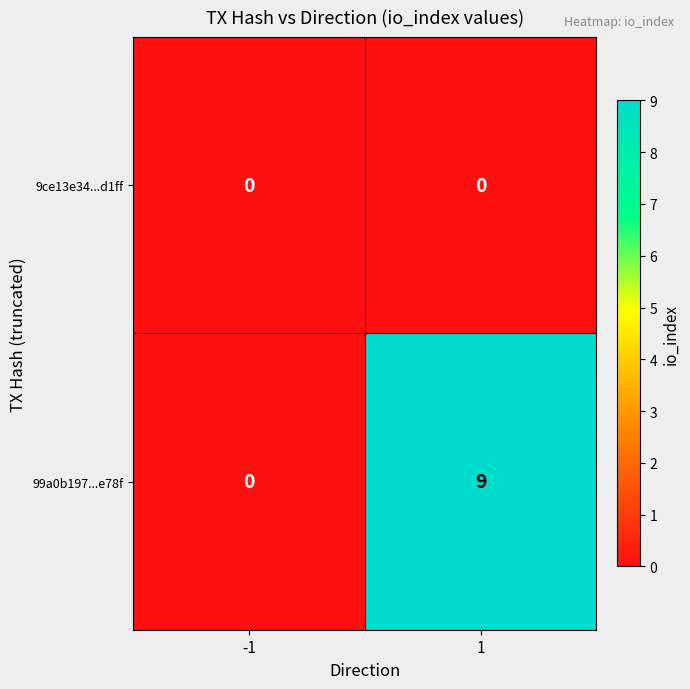

What value does the 99a0b197...e78f series have at 1?

9